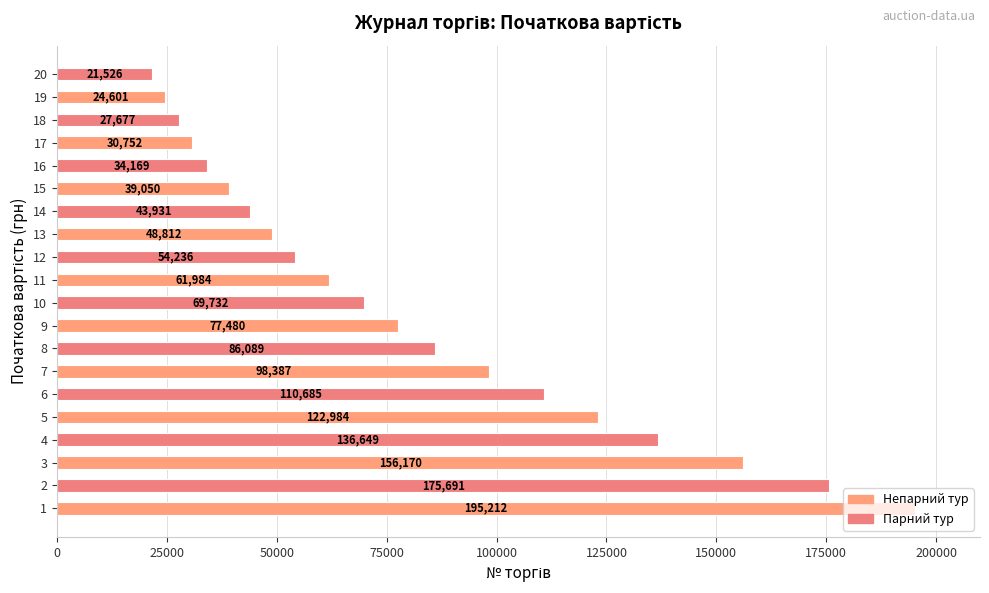

Approximately how many times larger is the value at 16 compared to 15?

0.9